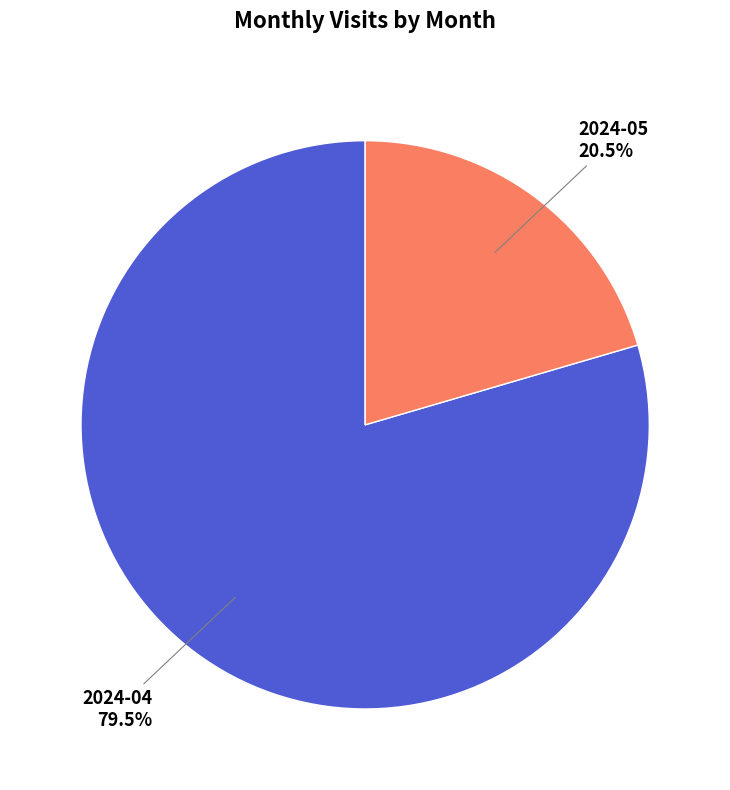

How many slices are in this pie chart?

2